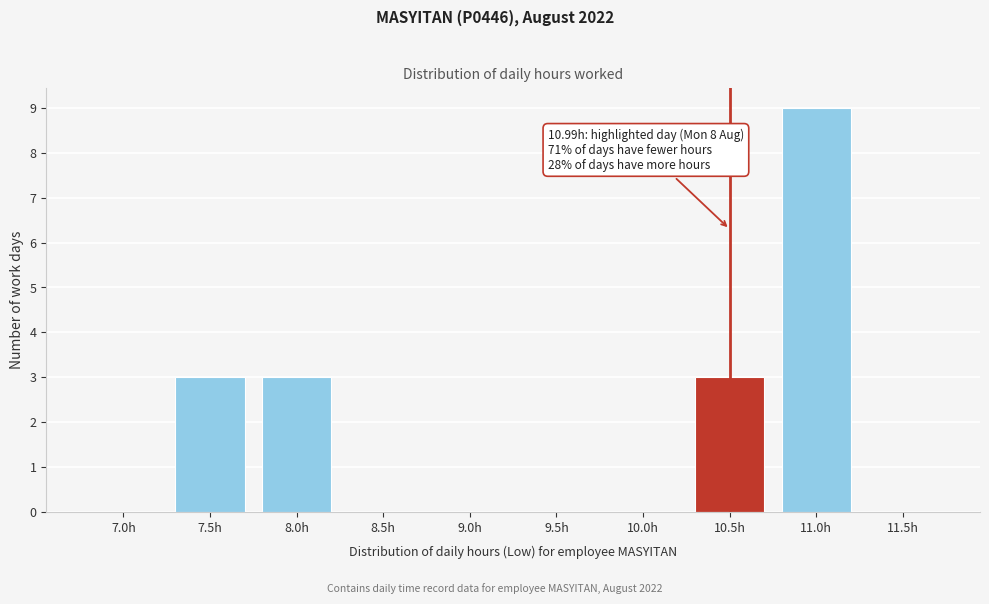

Reading left to right, extract all data points from this chart.

7.0h=0	7.5h=3	8.0h=3	8.5h=0	9.0h=0	9.5h=0	10.0h=0	10.5h=3	11.0h=9	11.5h=0